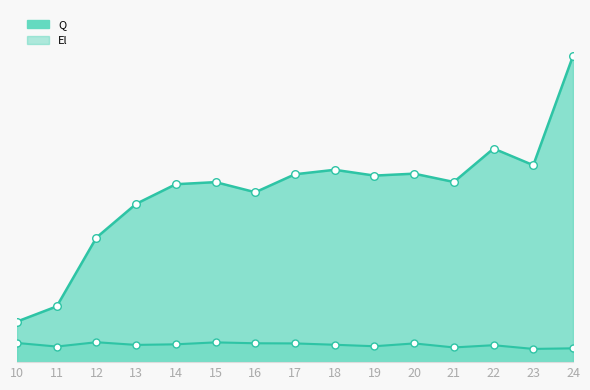

What is the total value across all series at 23?

1414